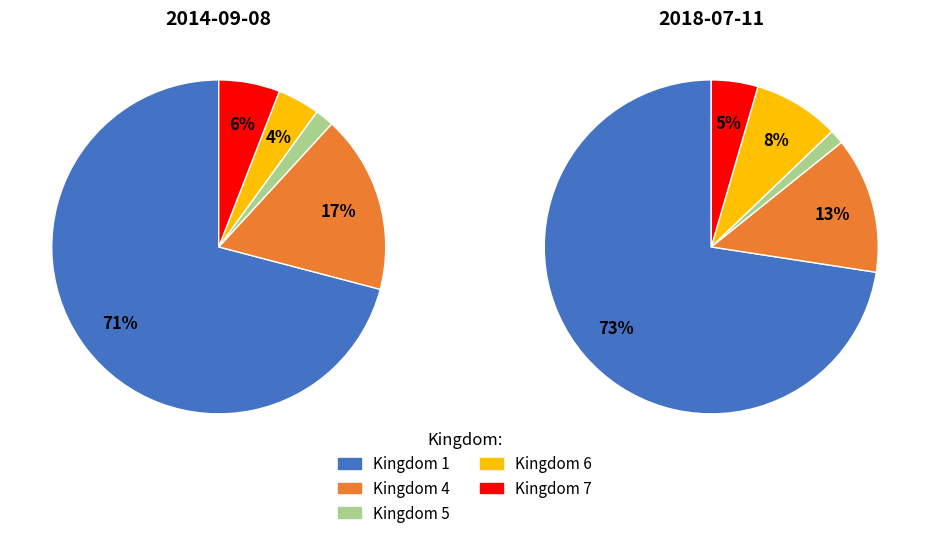

Combined, what portion of the pie is 1 and 4?

88.2%